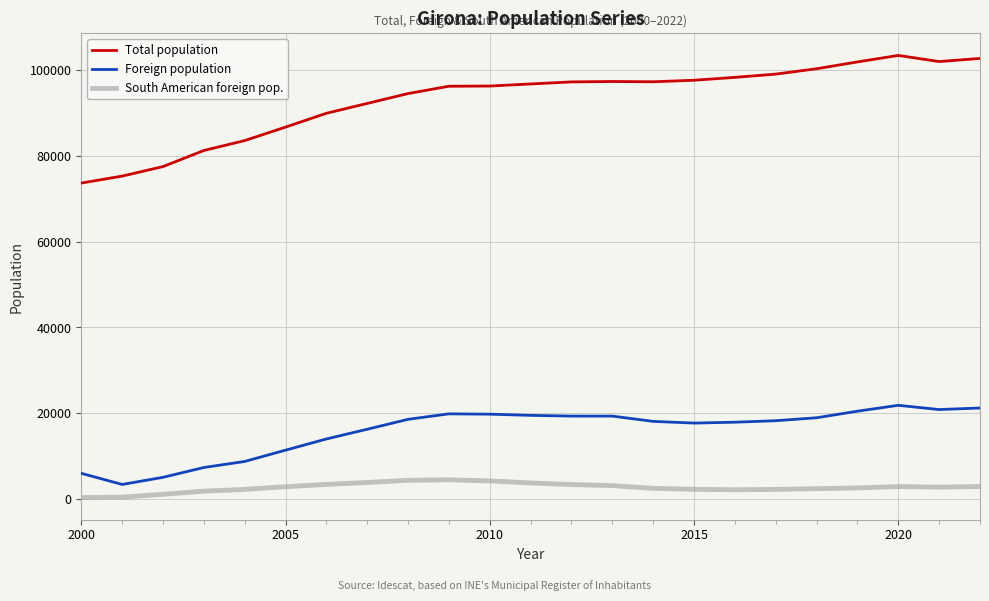

Does the chart display data point markers on the line(s)?

No